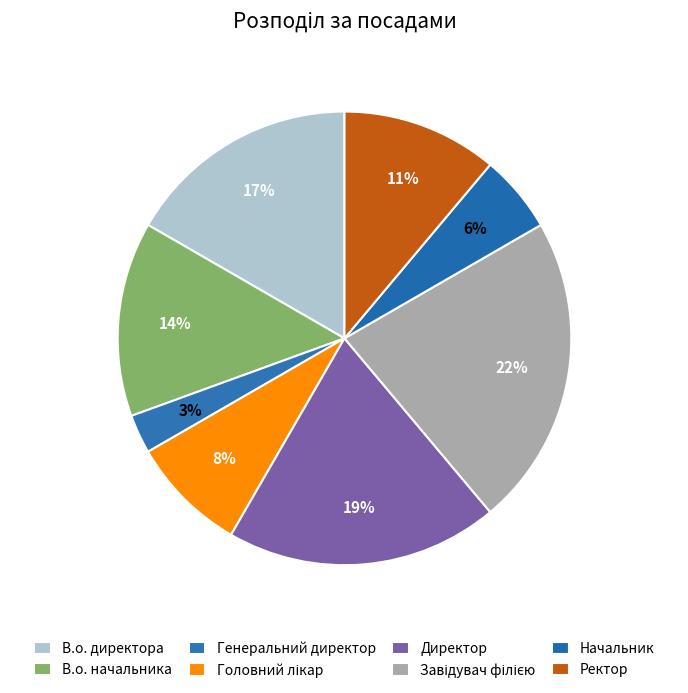

How many segments does this pie chart have?

8